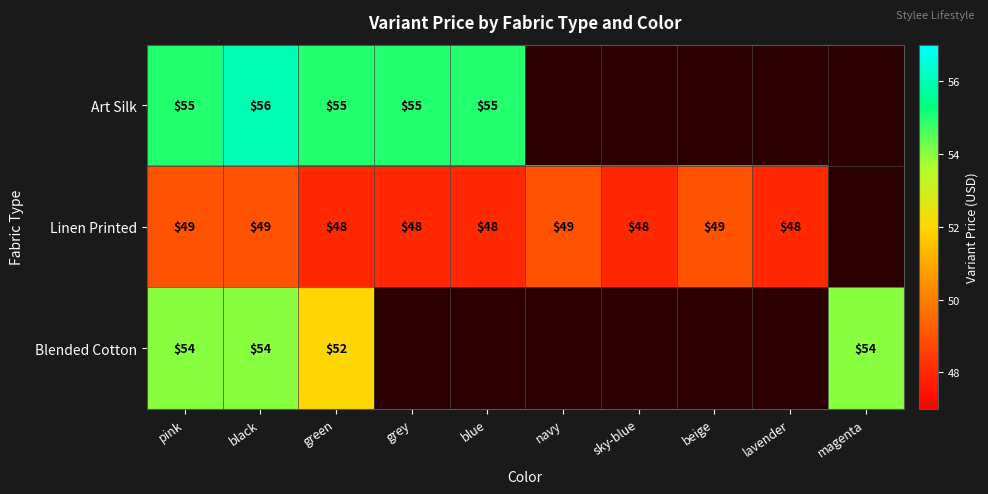

Rank the series at black from lowest to highest value.

Linen Printed, Blended Cotton, Art Silk